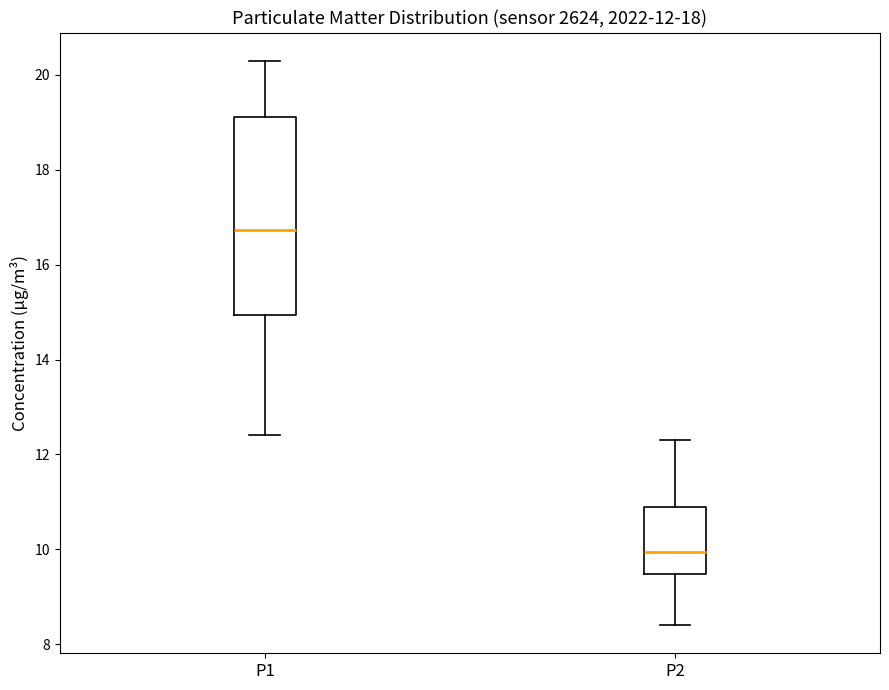

Which box's median line is the lowest?

P2